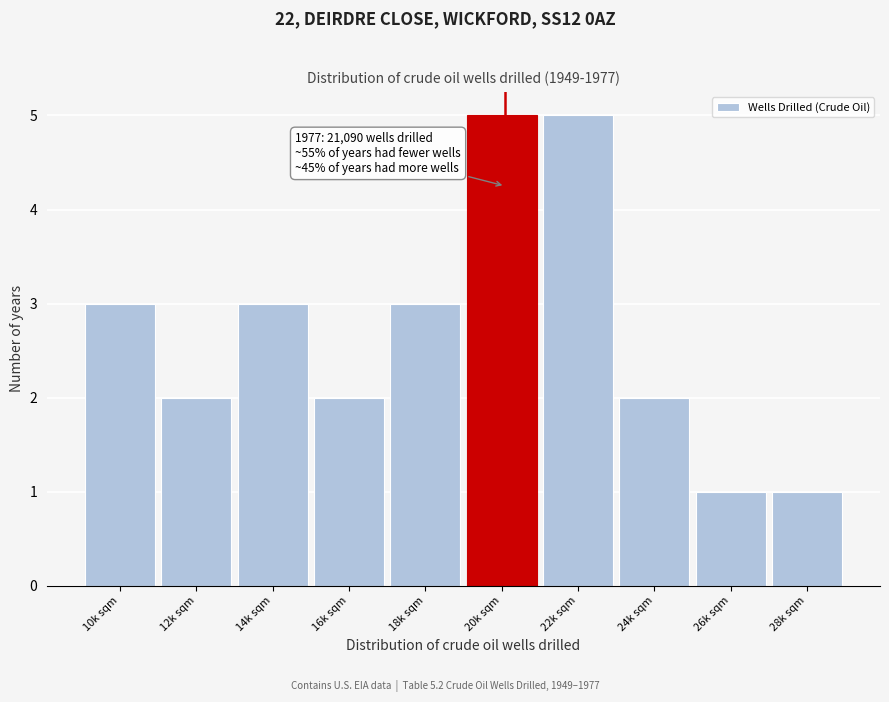

Reading right to left, transcribe all the data shown in this chart.

28k sqm=1	26k sqm=1	24k sqm=2	22k sqm=5	20k sqm=5	18k sqm=3	16k sqm=2	14k sqm=3	12k sqm=2	10k sqm=3